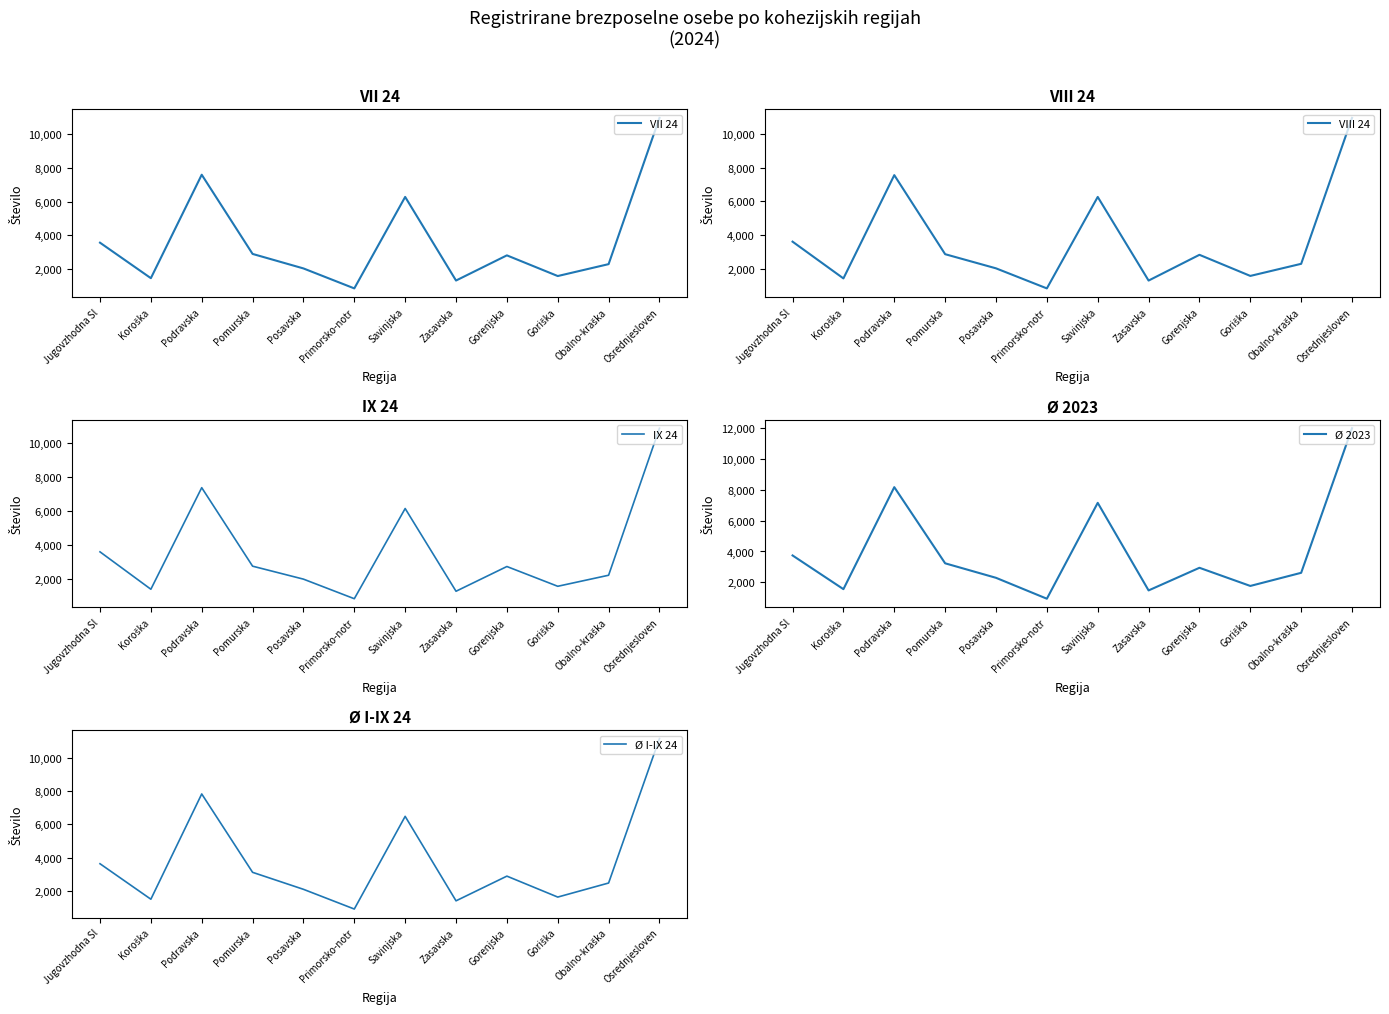

What is the total value across all series at Pomurska?

14883.0